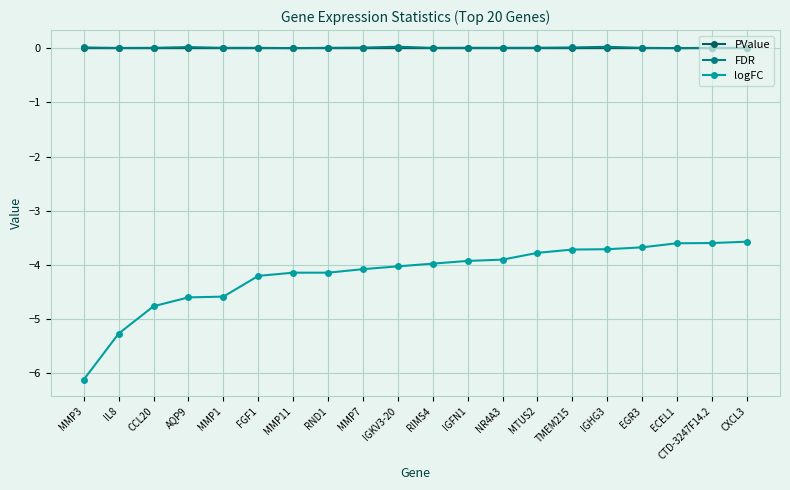

At how many categories does at least one series exceed -5?

20